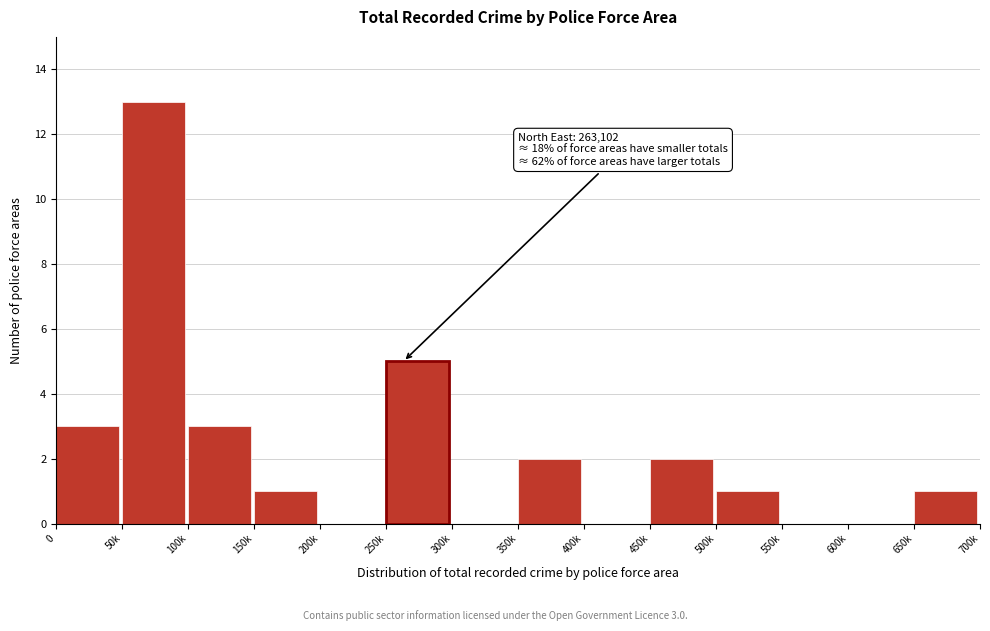

Reading left to right, extract all data points from this chart.

0=3	50k=13	100k=3	150k=1	200k=0	250k=5	300k=0	350k=2	400k=0	450k=2	500k=1	550k=0	600k=0	650k=1